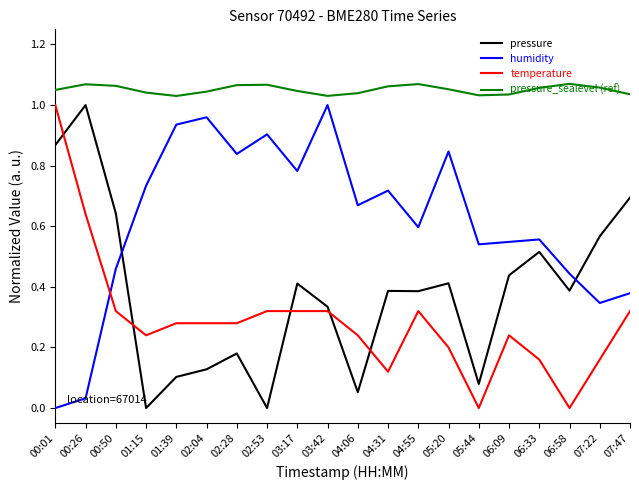

What position from the left is 05:20?

14